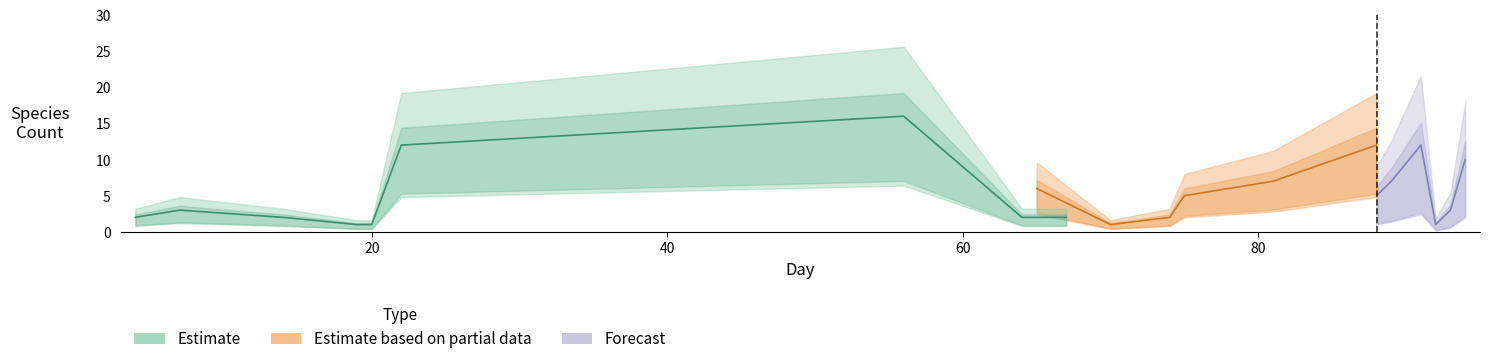

The Estimate series shows 11 at 94. True or false?

False